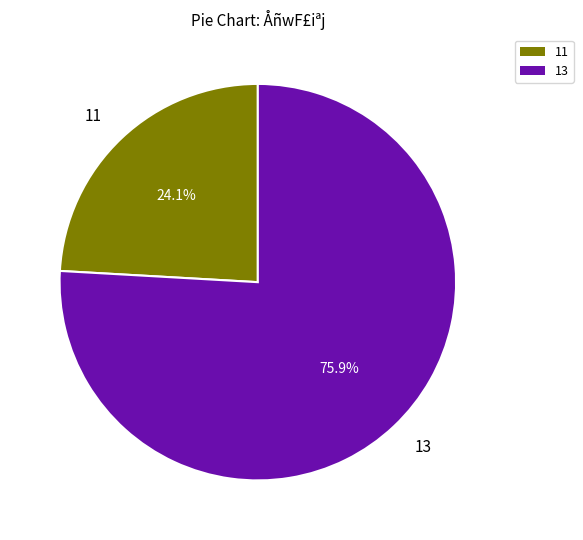

Does any single category account for the majority?

Yes